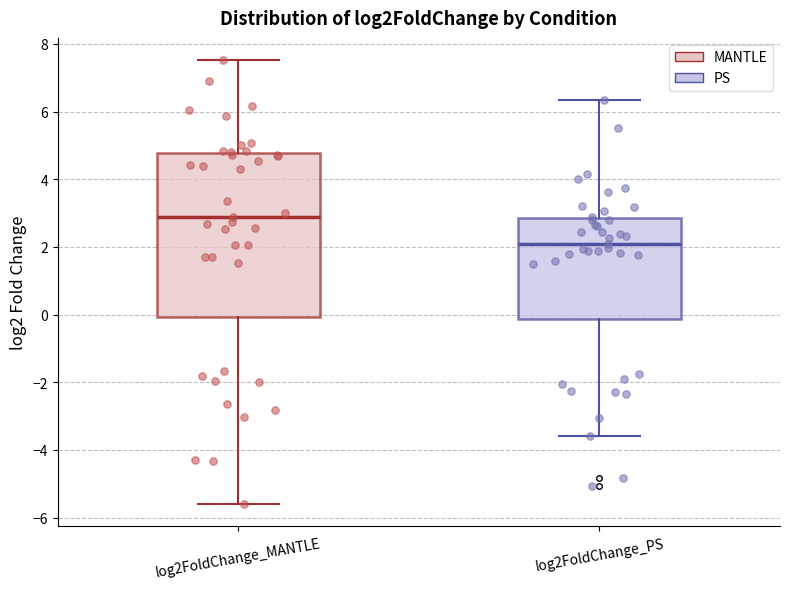

Where does the median line of the box for log2FoldChange_PS sit on the y-axis? The values are not printed on the chart, so give them approximately, as read against the axis.

2.0